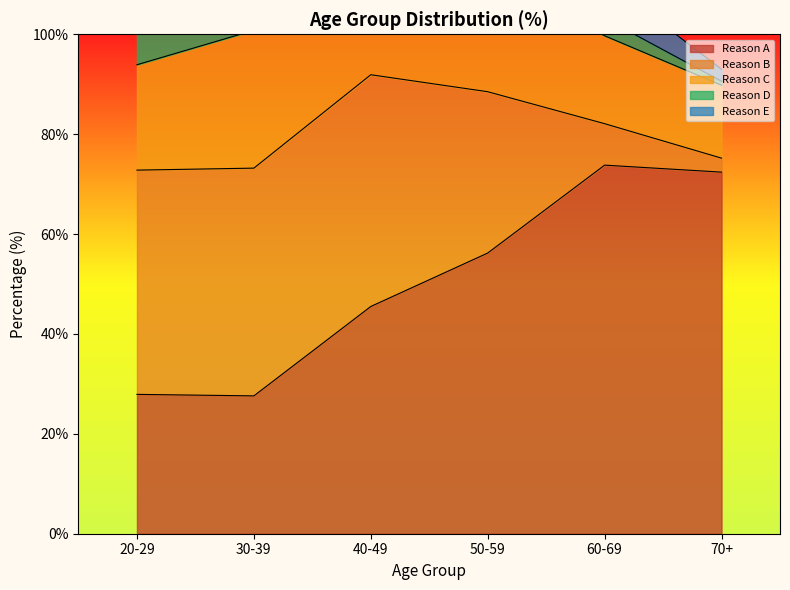

What is the highest value of the Reason A series?

73.8